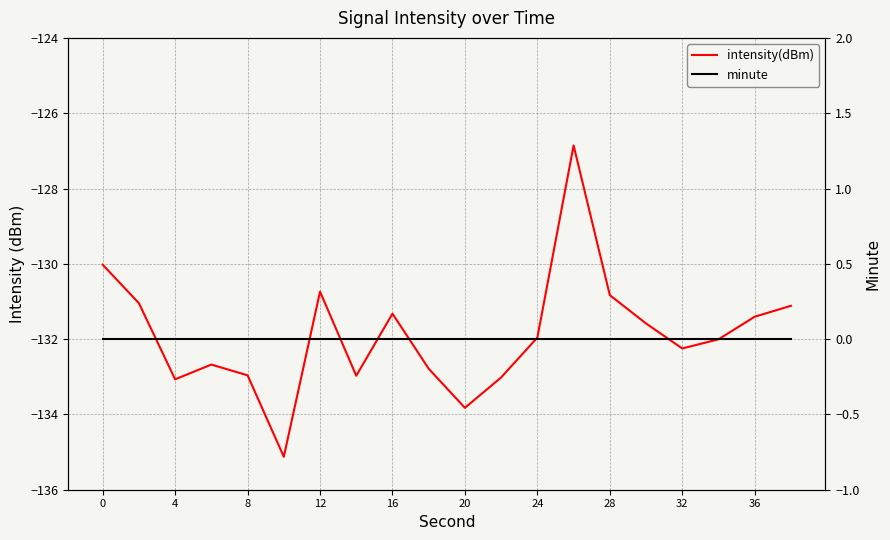

Reading left to right, extract all data points from this chart.

intensity(dBm): -130.0	-131.0	-133.1	-132.7	-133.0	-135.1	-130.7	-133.0	-131.3	-132.8	-133.8	-133.0	-132.0	-126.9	-130.8	-131.6	-132.2	-132.0	-131.4	-131.1
minute: 0.0	0.0	0.0	0.0	0.0	0.0	0.0	0.0	0.0	0.0	0.0	0.0	0.0	0.0	0.0	0.0	0.0	0.0	0.0	0.0